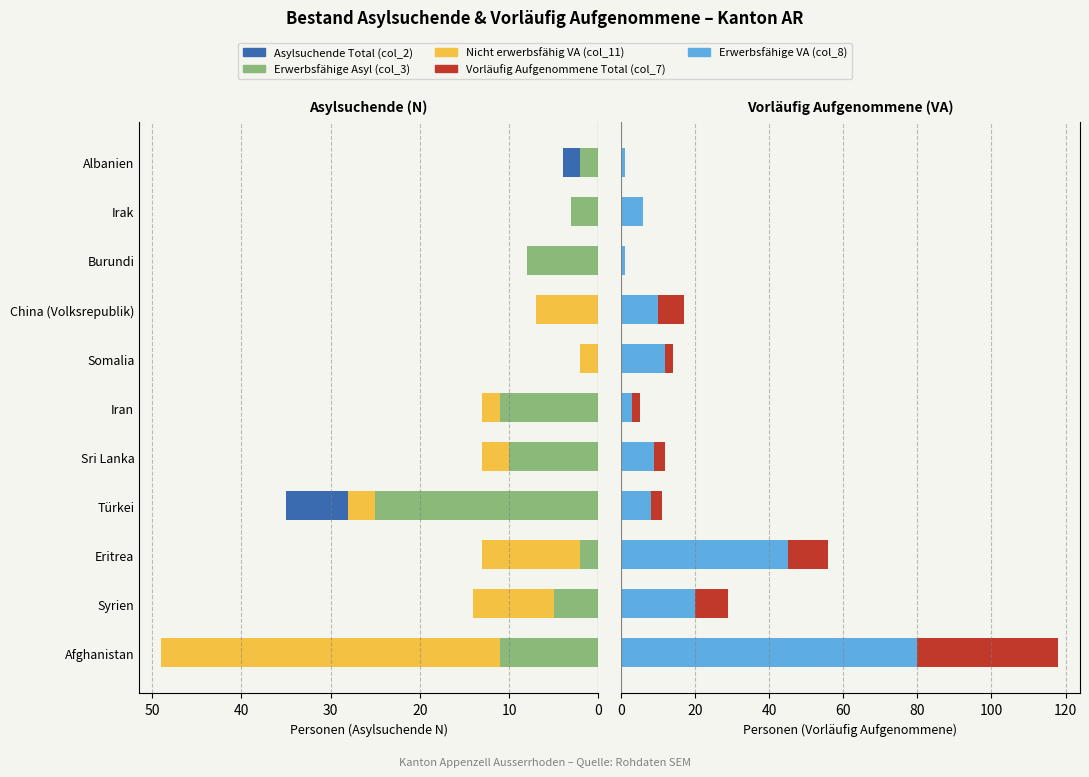

Between Albanien and Eritrea, which is larger?

Albanien